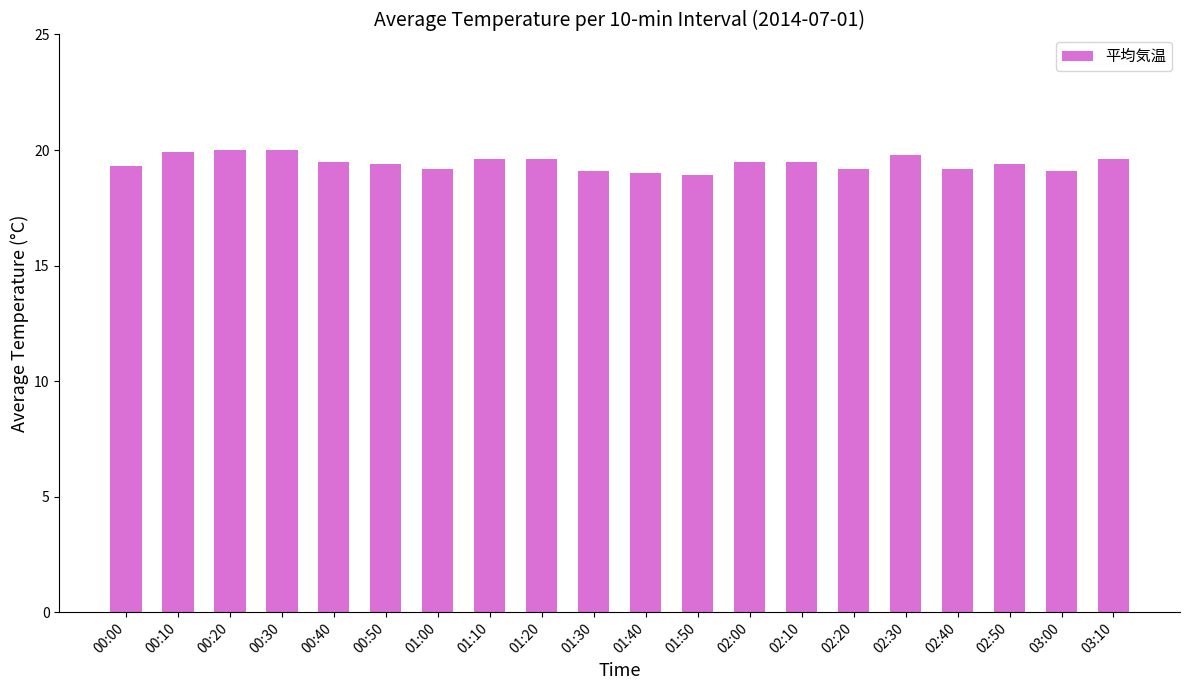

What is the minimum value shown in the chart?

18.9